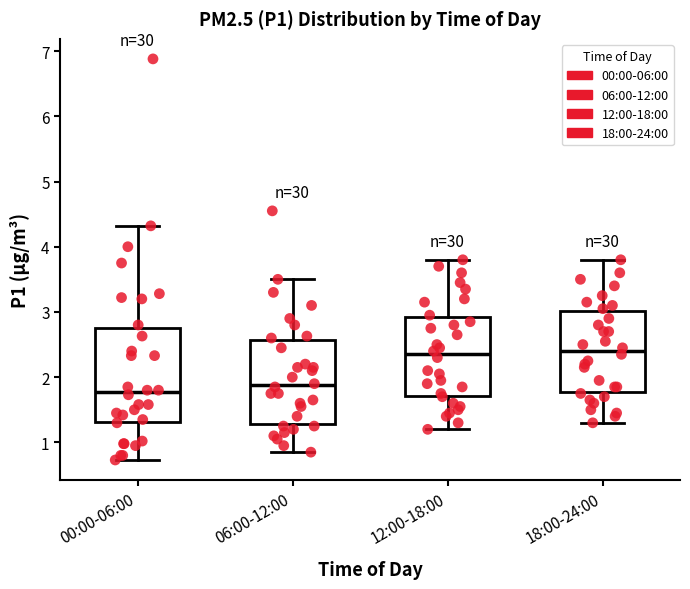

Reading left to right, read every box against the y-axis: the position of its median line, the range the box covers, and the ends of its whiskers. The values are not printed on the chart, so give them approximately, as read against the axis.

00:00-06:00: median 1.8, box 1.3 to 2.8, whiskers 0.7 to 4.3
06:00-12:00: median 1.9, box 1.3 to 2.6, whiskers 0.9 to 3.5
12:00-18:00: median 2.4, box 1.7 to 2.9, whiskers 1.2 to 3.8
18:00-24:00: median 2.4, box 1.8 to 3.0, whiskers 1.3 to 3.8